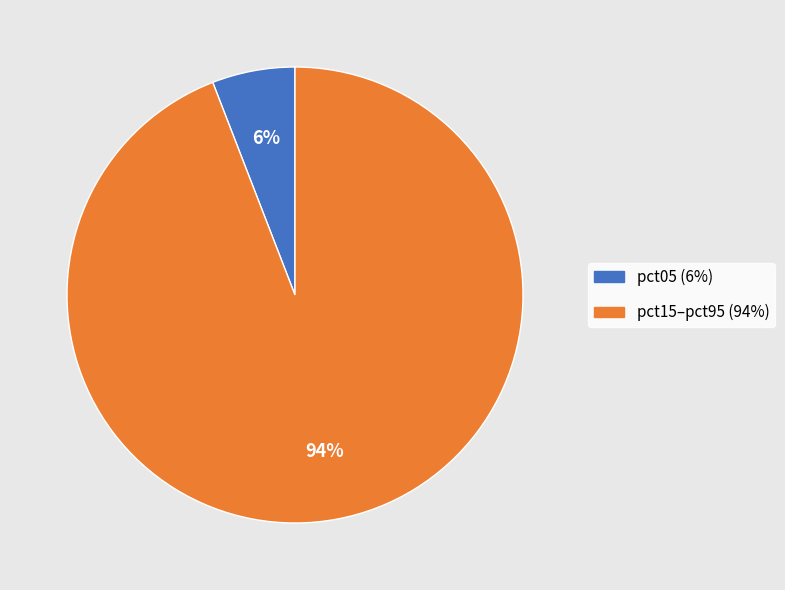

Does pct15–pct95 (94%) represent more than half of the total?

Yes